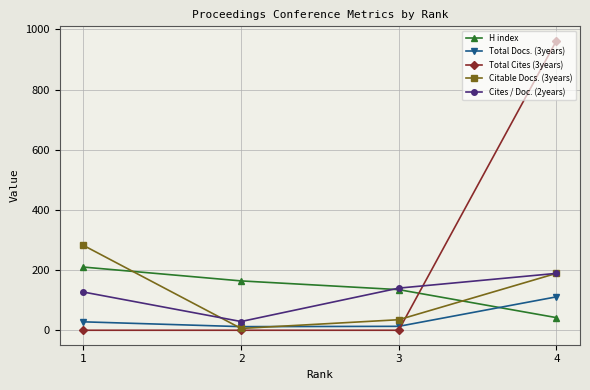

True or false: Cites / Doc. (2years) and Total Cites (3years) intersect in this chart.

True